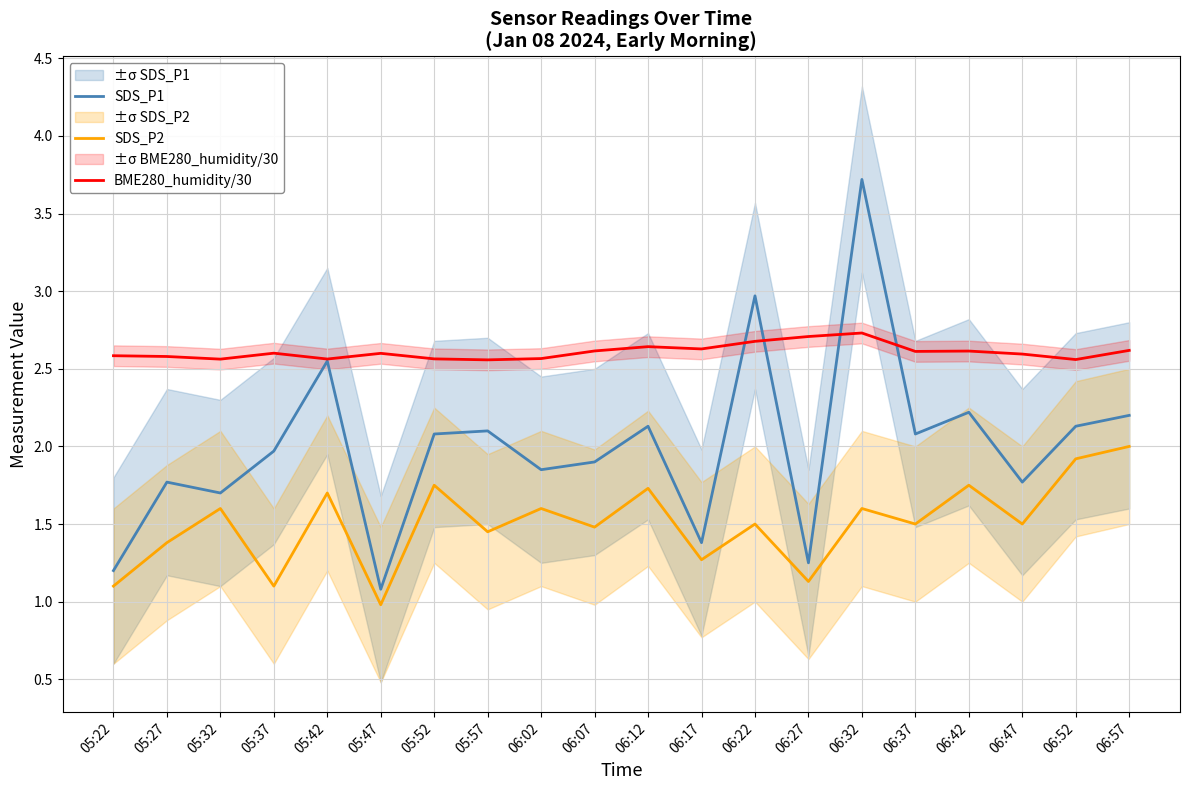

What is the label of the 8th point from the left?

05:57